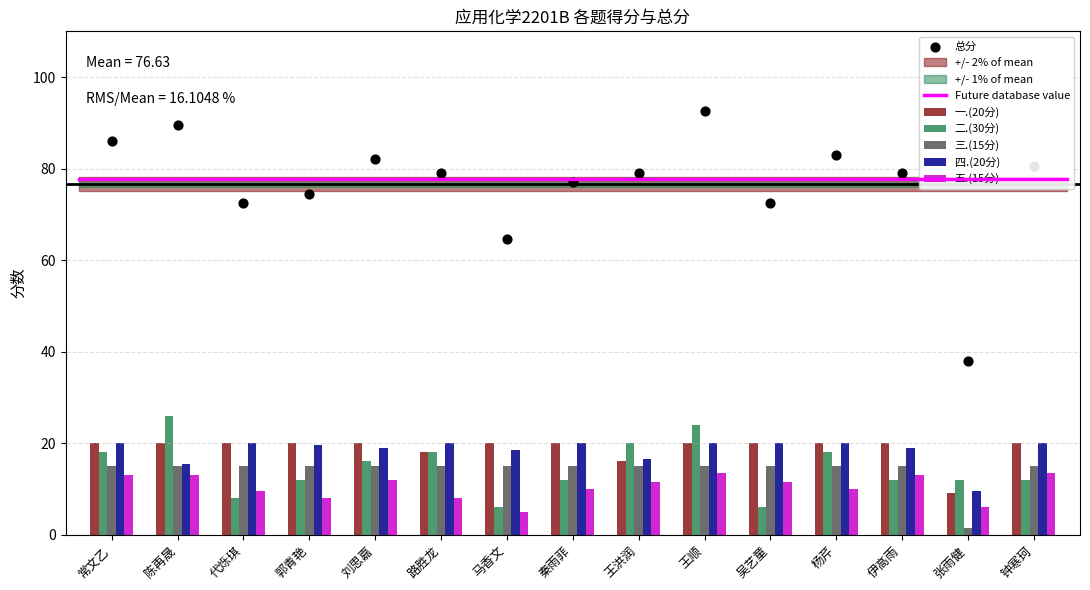

What is the total value across all series at 刘思嘉?

164.0